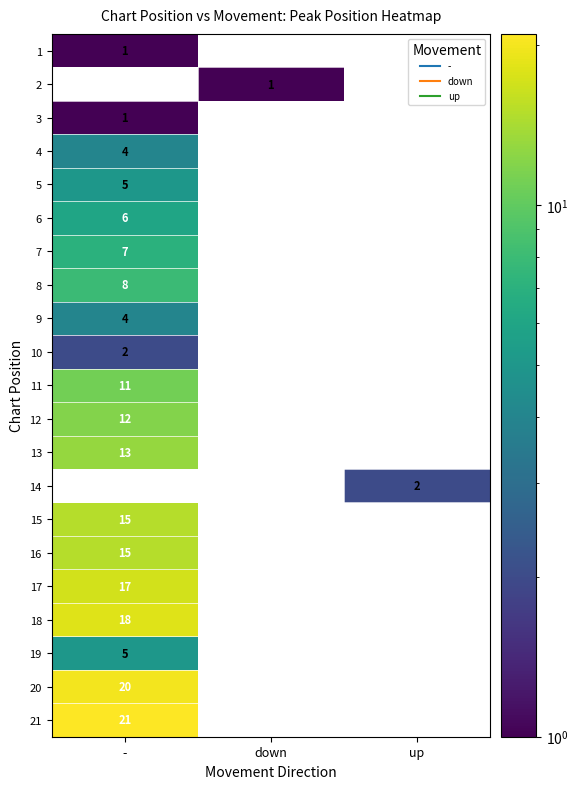

What is the difference between the highest and lowest values at up?

2